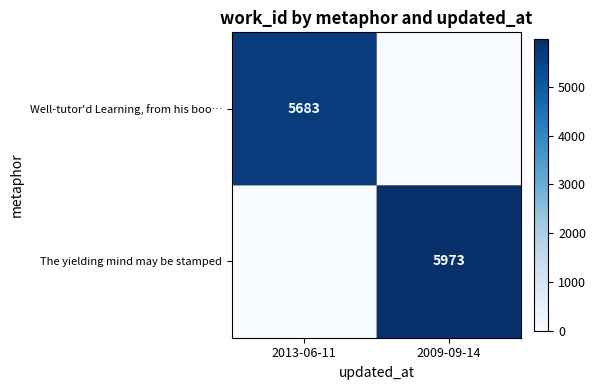

True or false: Well-tutor'd Learning, from his boo… has a value of 1574 at 2013-06-11.

False